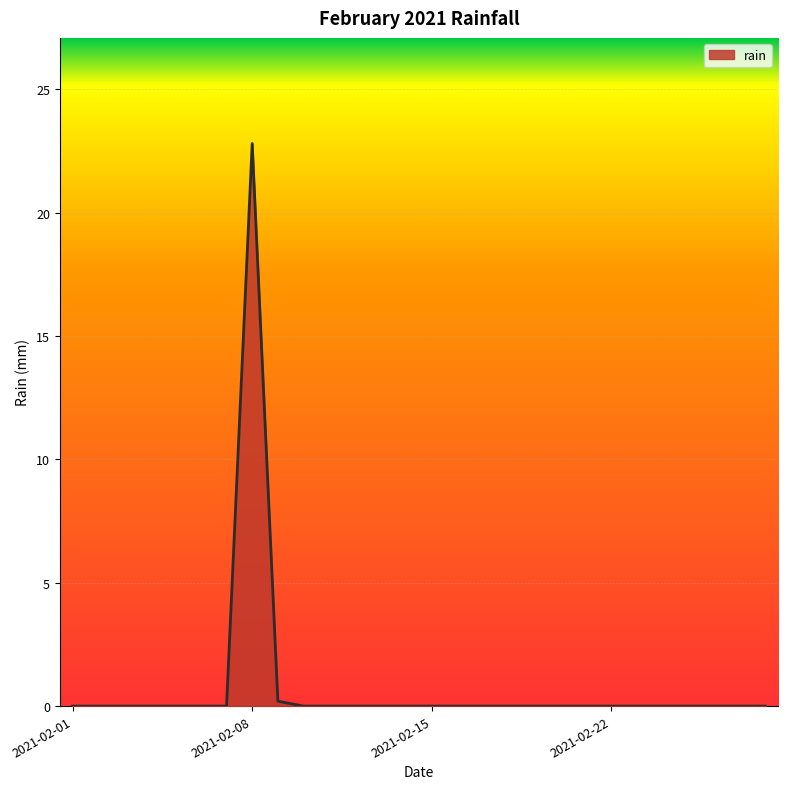

What is the difference between the maximum and minimum values?

22.8